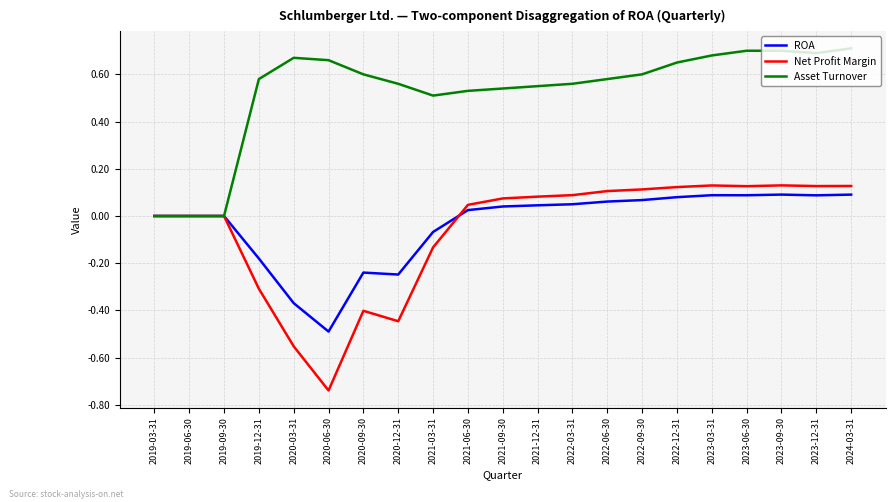

How many lines are shown in the chart?

3